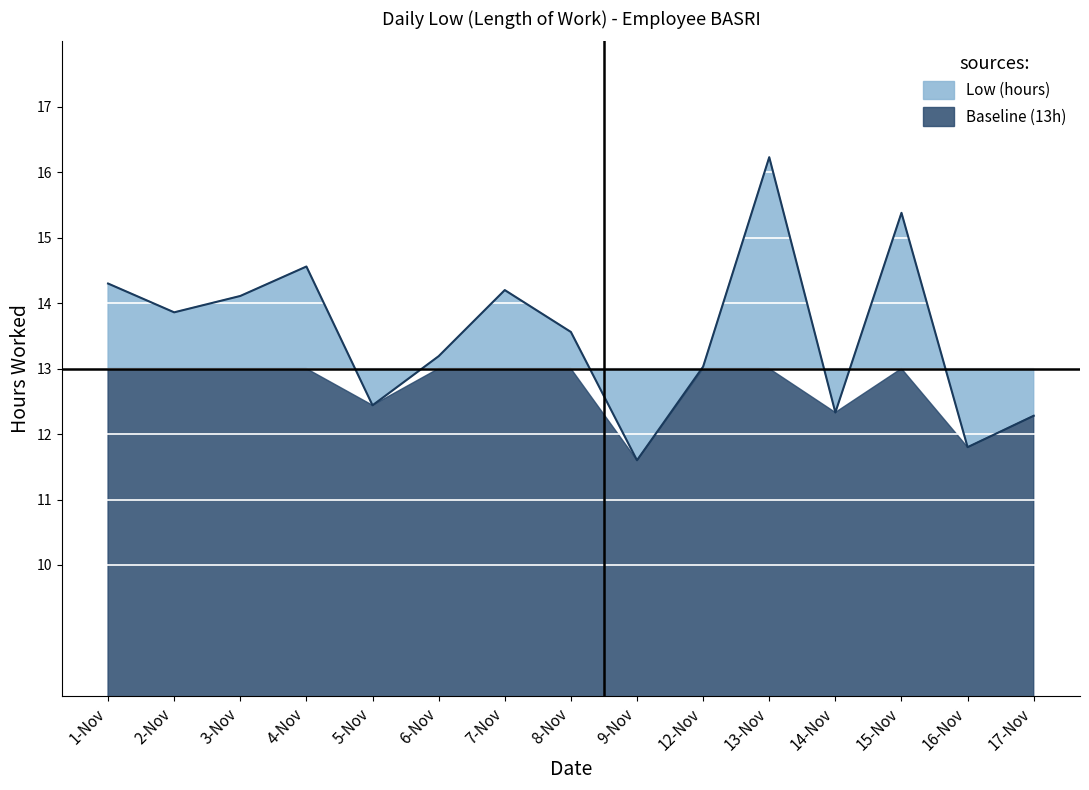

Is it true that the value at 17-Nov is 12.3?

True